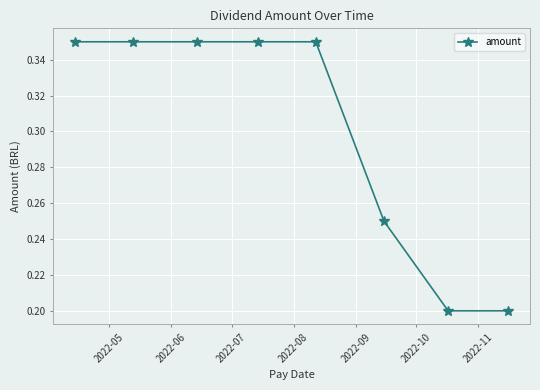

Does the chart have visible grid lines?

Yes